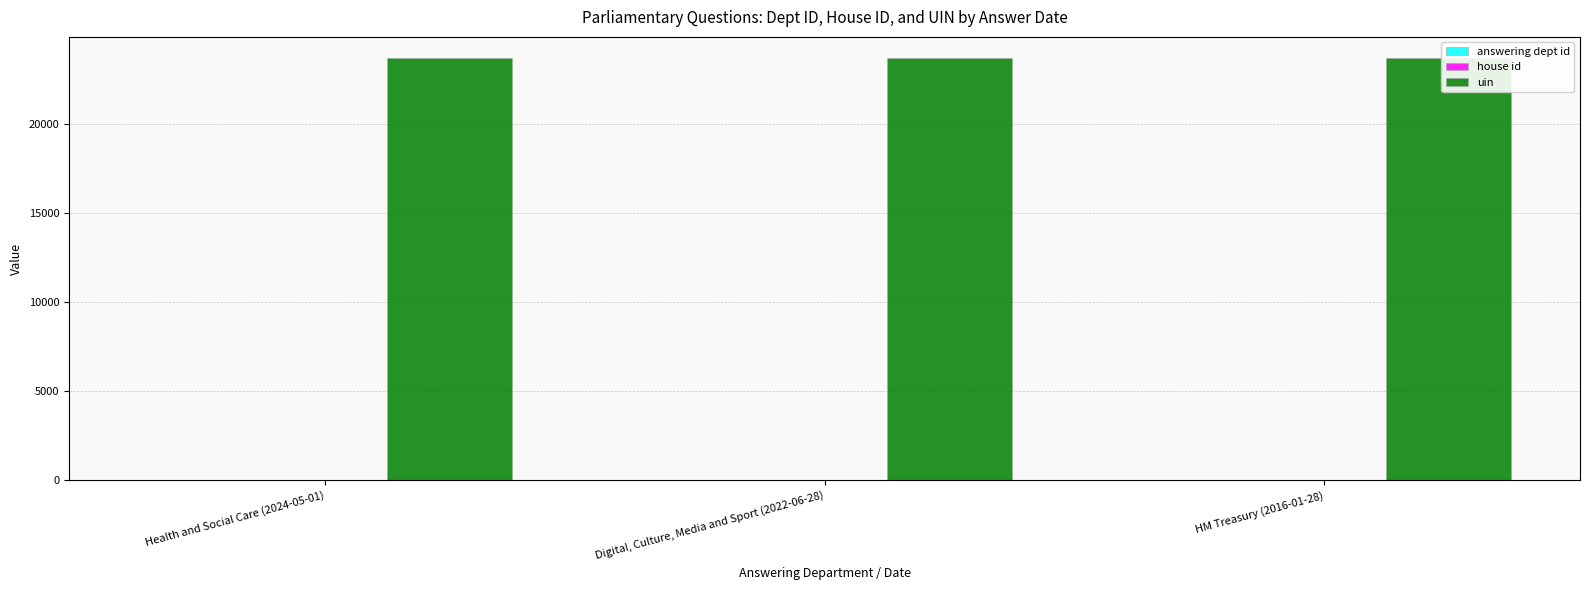

What is the spread (max minus min) of values at Digital, Culture, Media and Sport (2022-06-28)?

23703